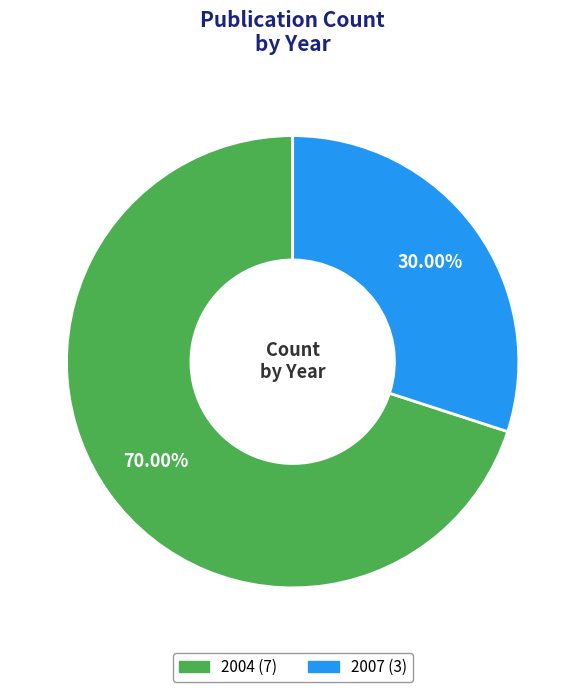

Which category accounts for the majority?

2004